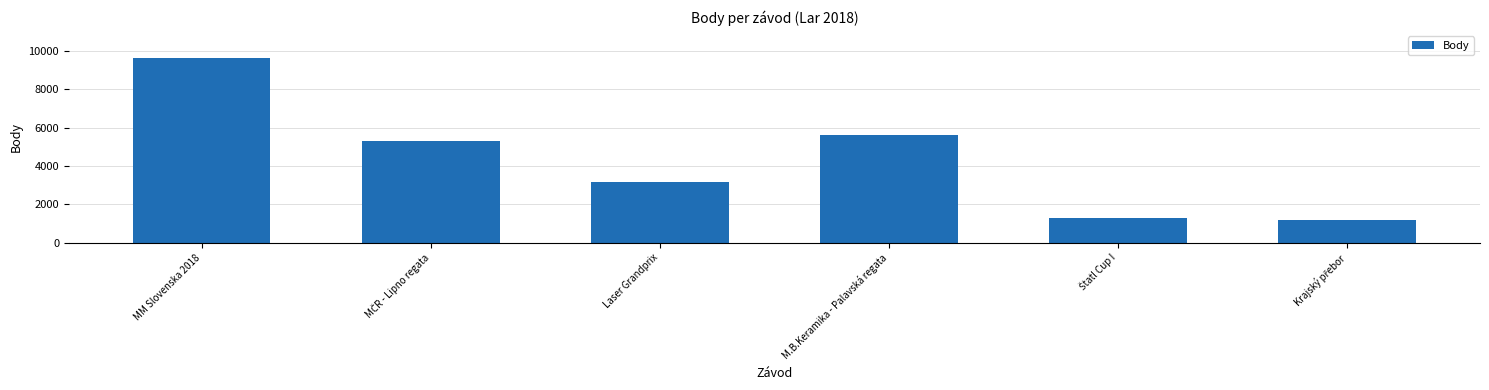

Reading left to right, list all the values displayed in this chart.

9600	5279	3185	5588	1290	1206